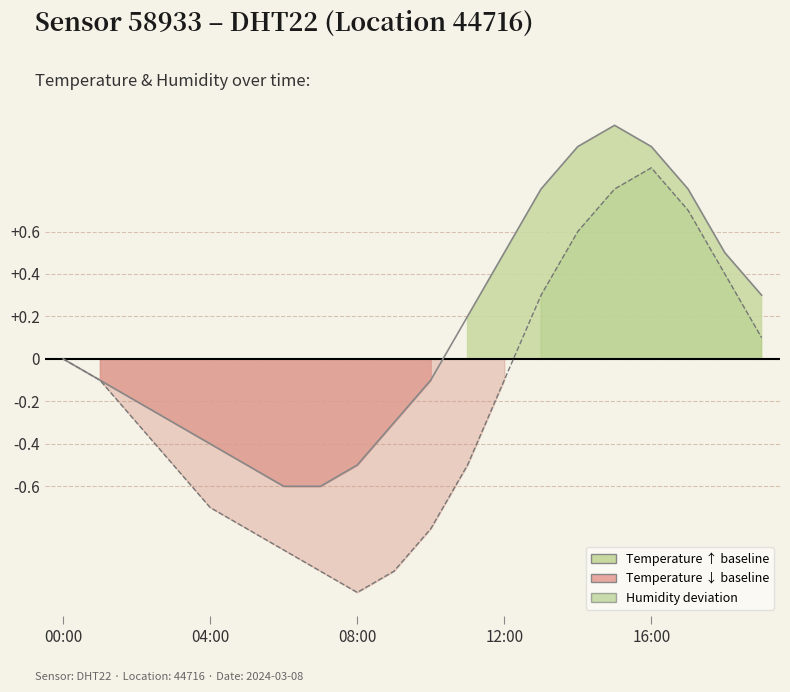

The value of temperature at 13 is 1.3. True or false?

False